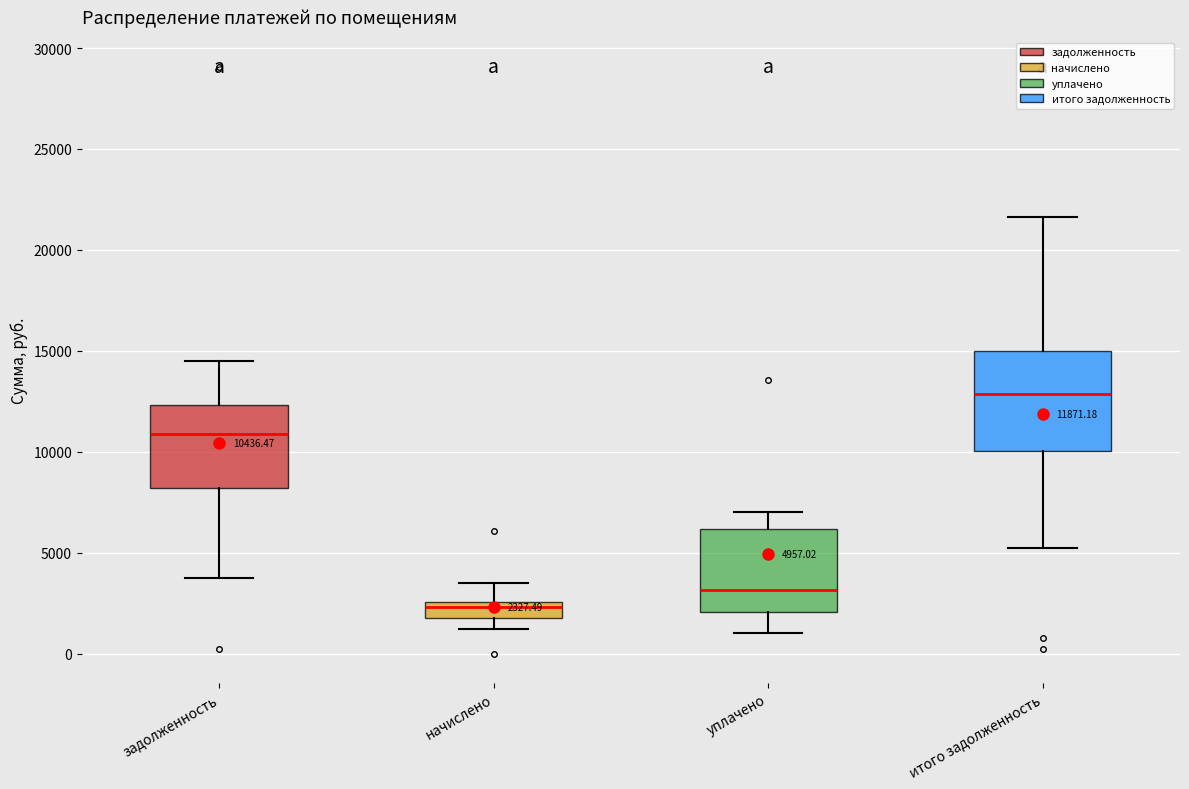

Which box has the highest median line?

итого задолженность